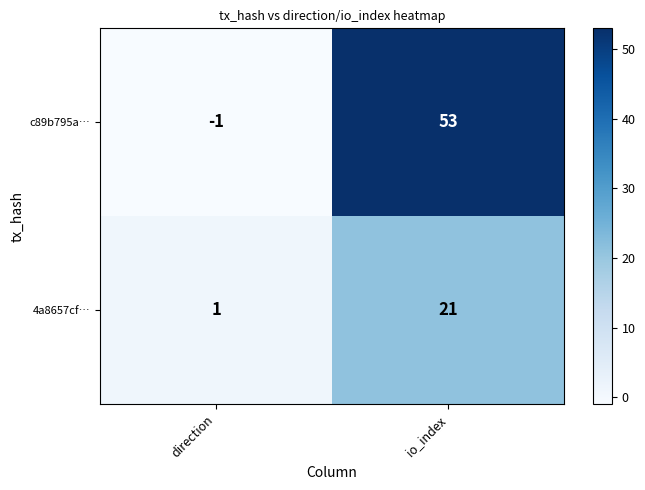

How many values in the 4a8657cf… series are below 21?

1